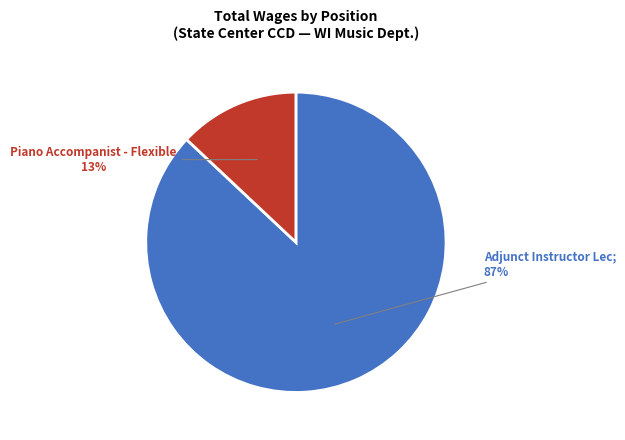

To the nearest percent, what is the average slice percentage?

50%